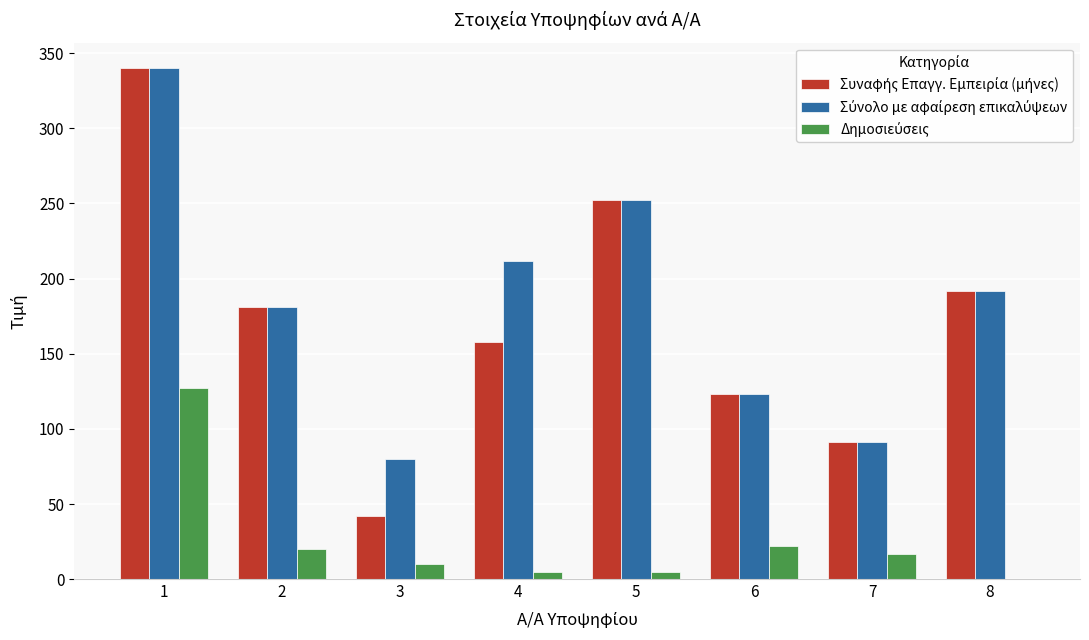

What is the total value across all series at 3?

132.0